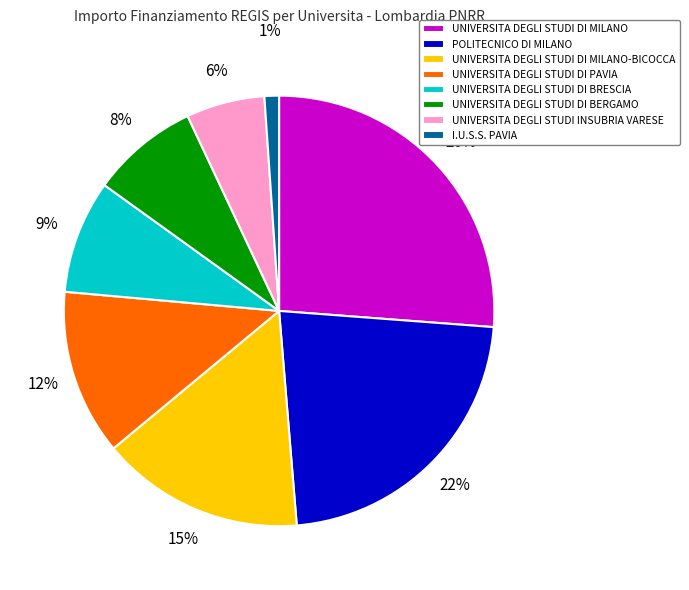

To the nearest percent, what is the average slice percentage?

12%